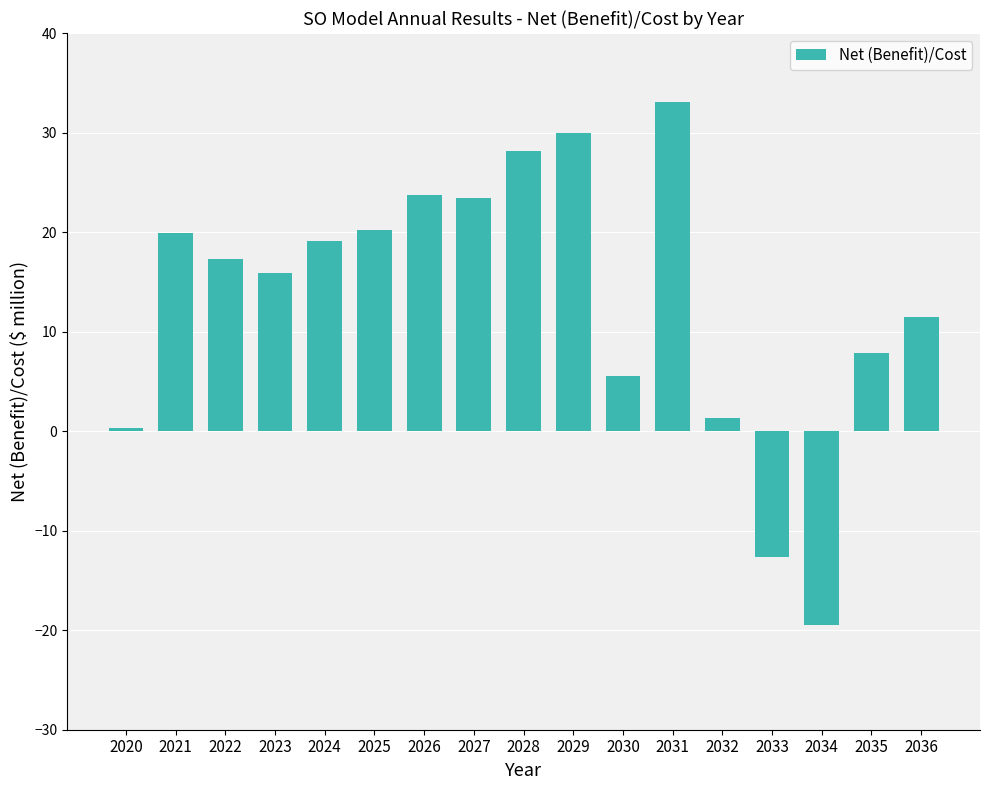

What is the sum of all values?

225.1